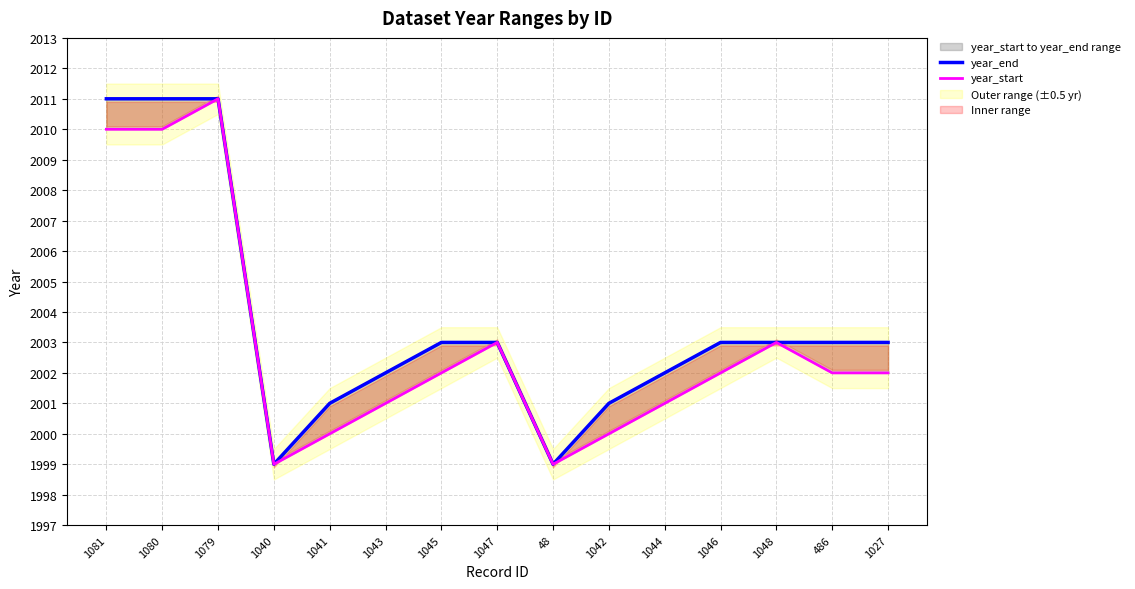

What is the sum of the year_start values at 1045 and 1044?

4003